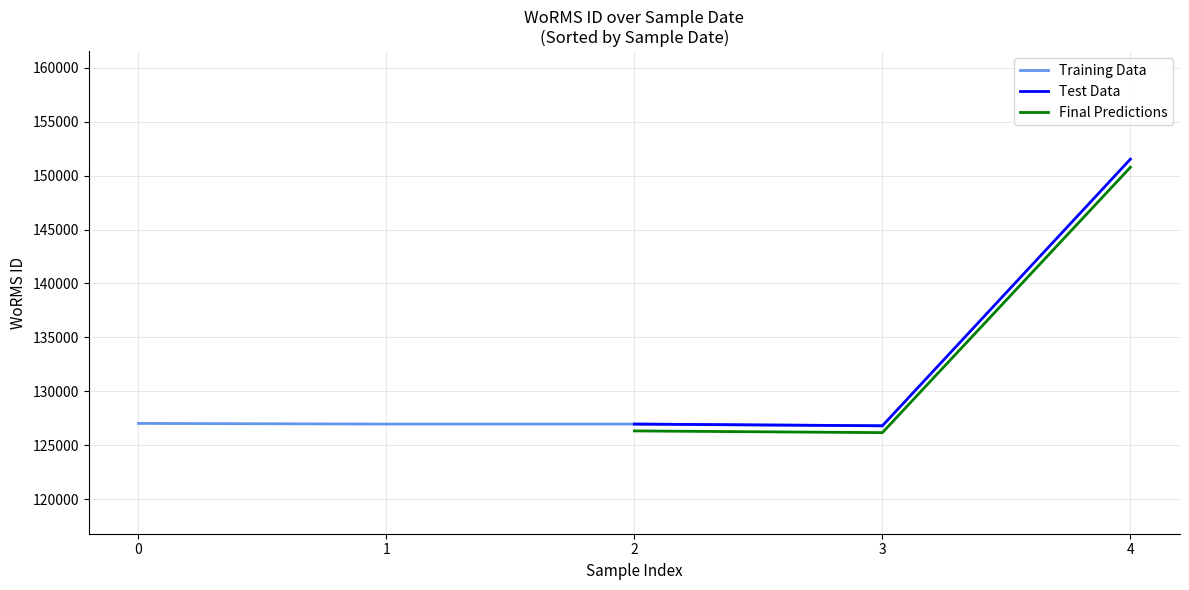

What is the highest value of the Final Predictions series?

150765.4